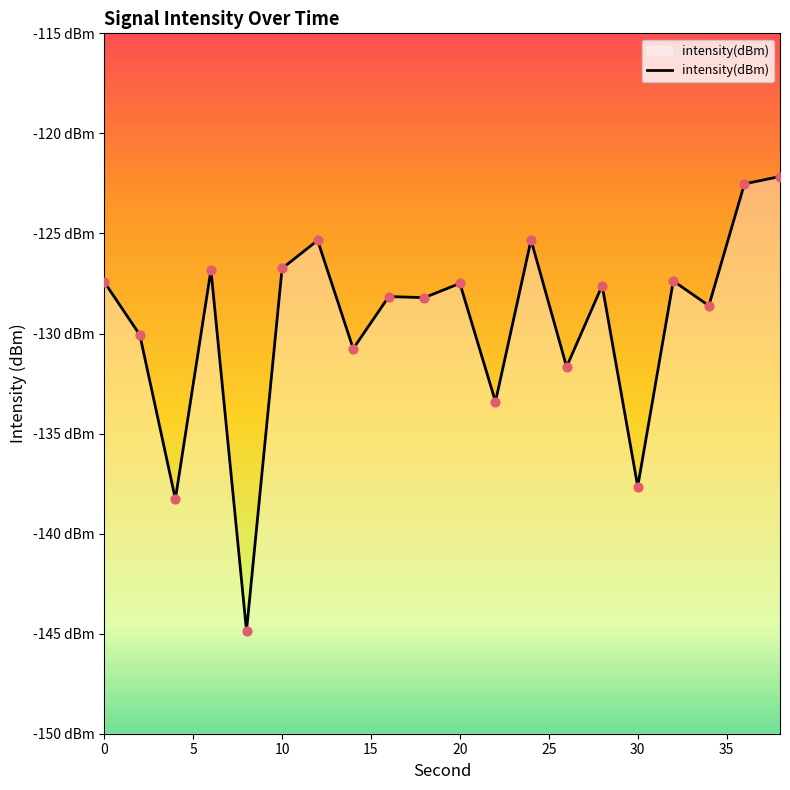

What is the change in value from 4 to 28?

+10.7